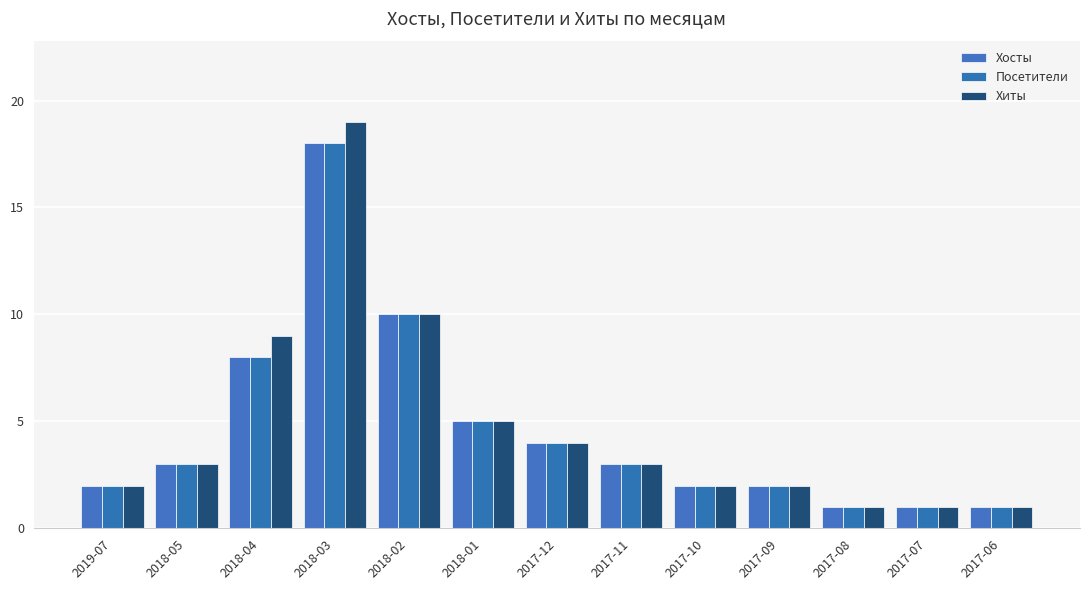

Reading right to left, transcribe all the data shown in this chart.

Хосты: 1	1	1	2	2	3	4	5	10	18	8	3	2
Посетители: 1	1	1	2	2	3	4	5	10	18	8	3	2
Хиты: 1	1	1	2	2	3	4	5	10	19	9	3	2